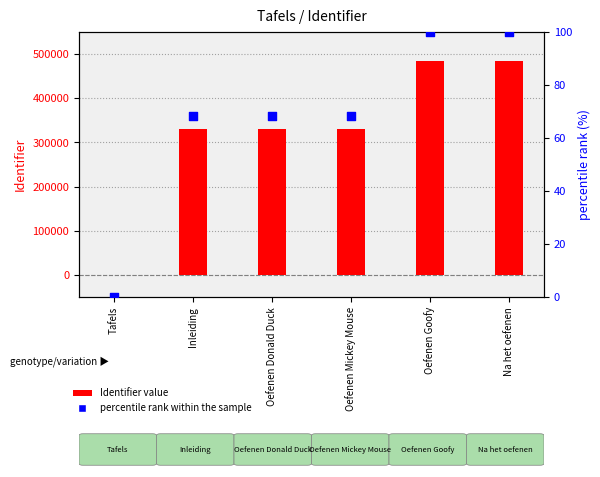

Which series contains the lowest Y value?

Identifier value